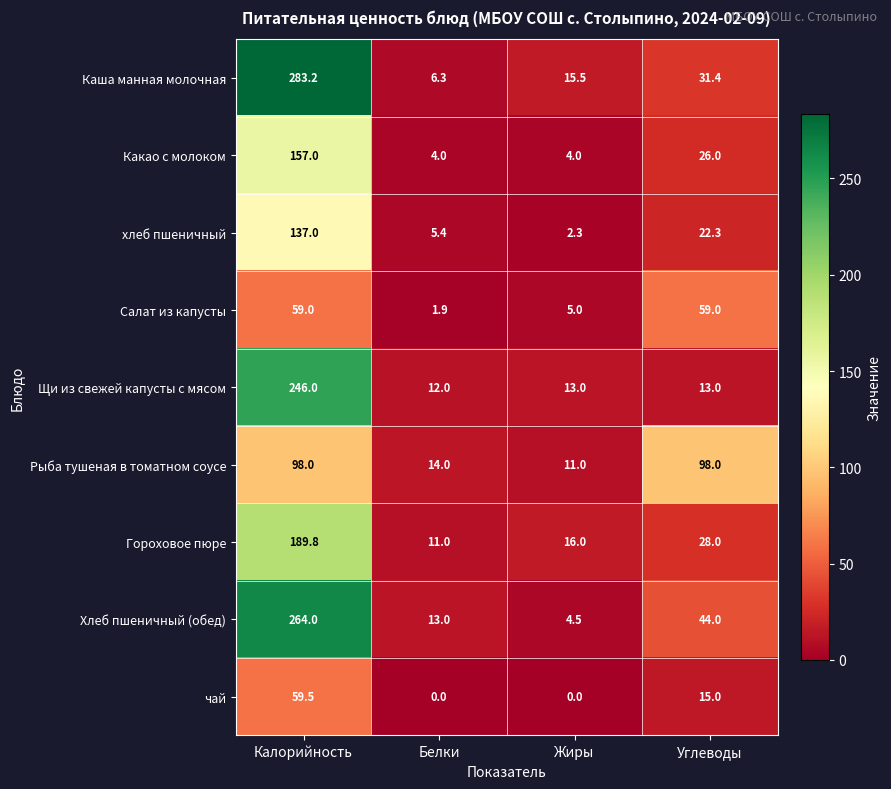

List the series in order of their peak value, lowest first.

Салат из капусты, чай, Рыба тушеная в томатном соусе, хлеб пшеничный, Какао с молоком, Гороховое пюре, Щи из свежей капусты с мясом, Хлеб пшеничный (обед), Каша манная молочная